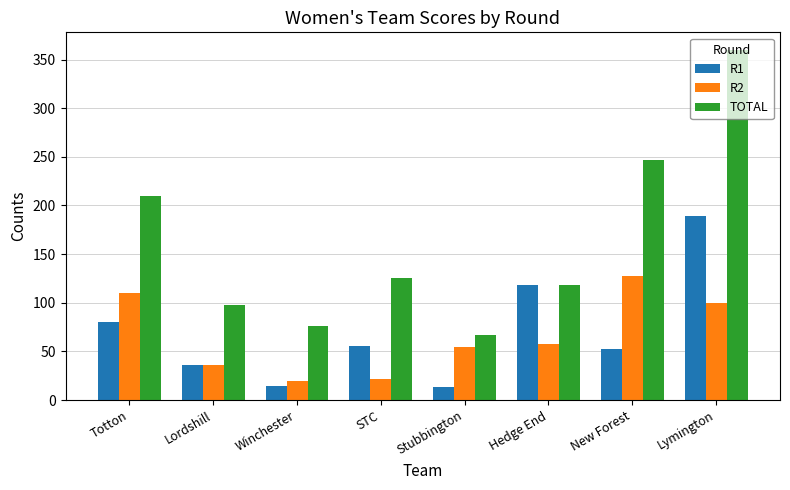

The R2 series shows 73 at Stubbington. True or false?

False